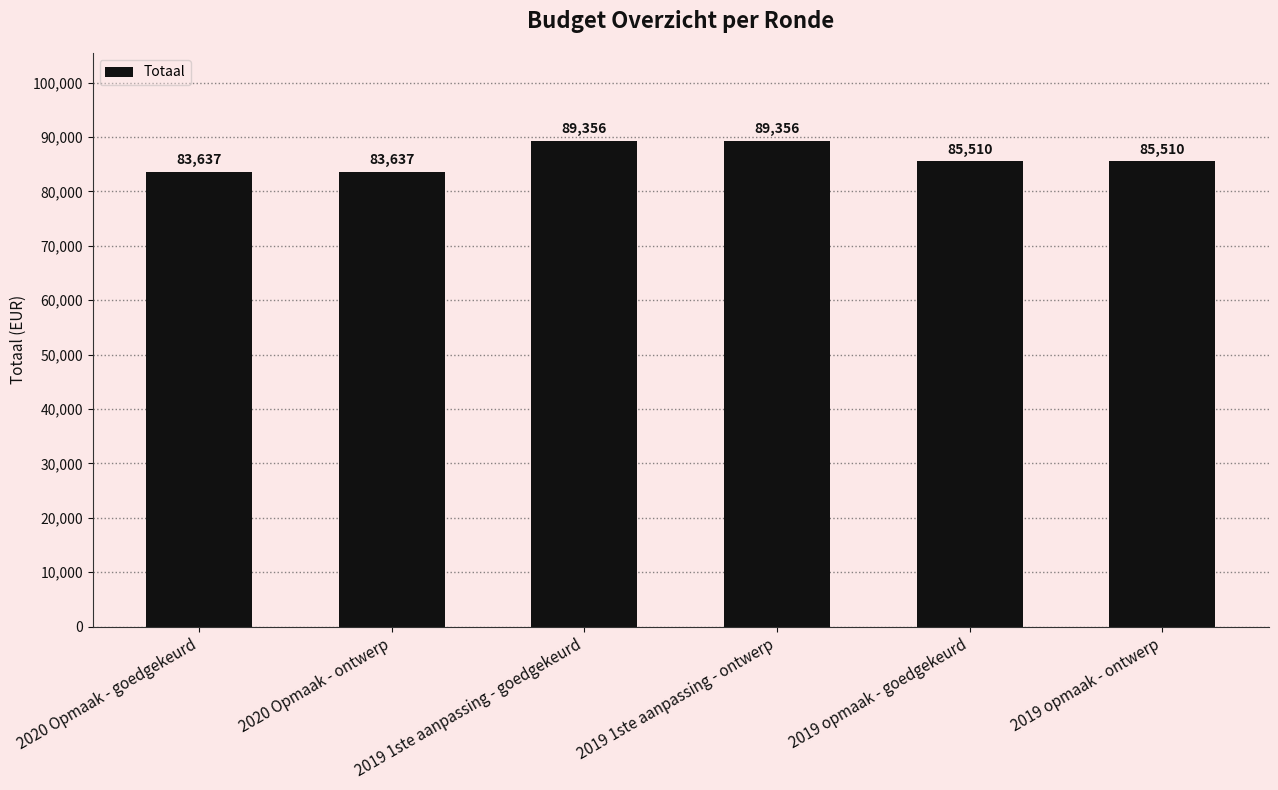

Count the number of data series in this chart.

1